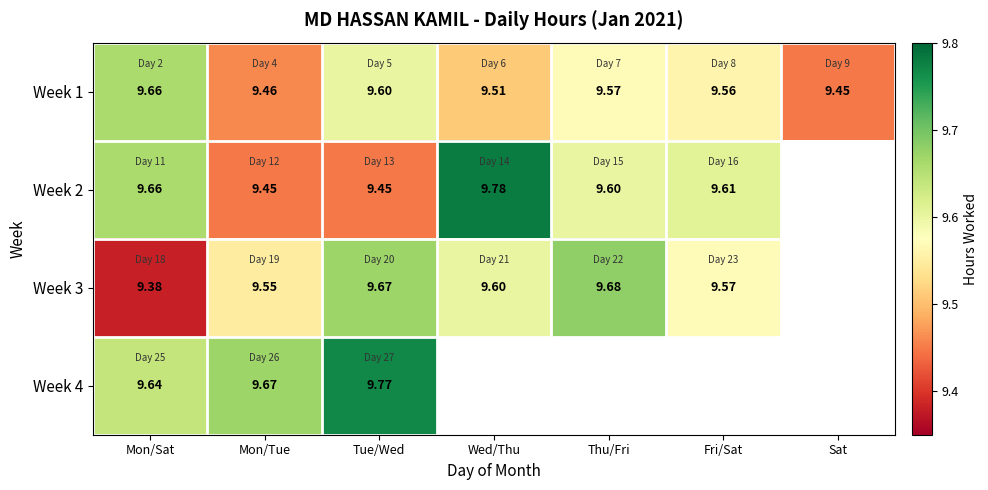

Is the value of Week 3 at Thu/Fri greater than the value of Week 1 at Mon/Sat?

Yes